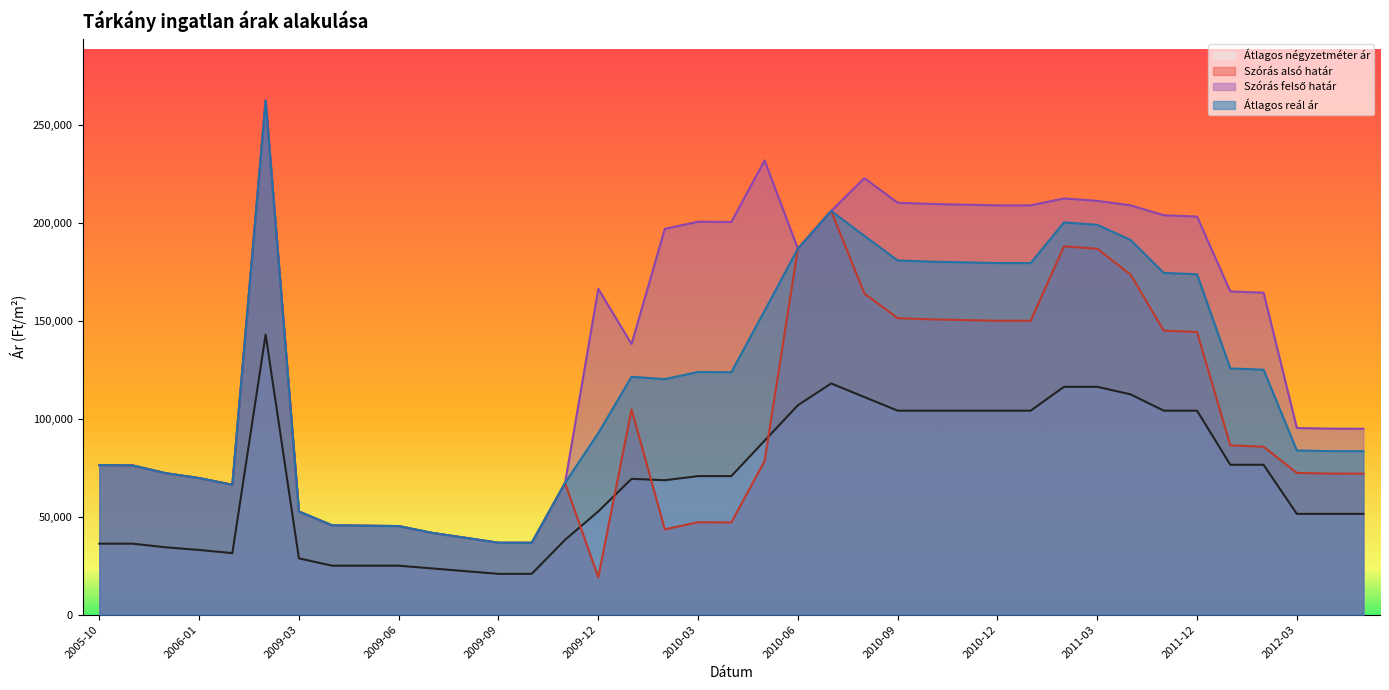

Read the Szórás felső határ value at 2009-08.

39260